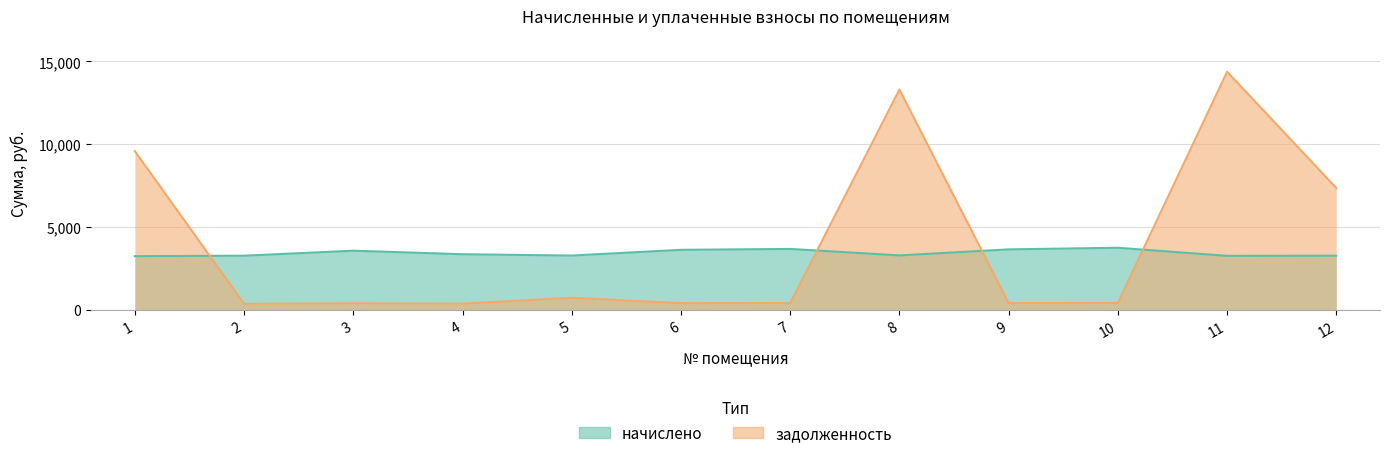

Between which two adjacent categories do начислено and задолженность first intersect?

1 and 2